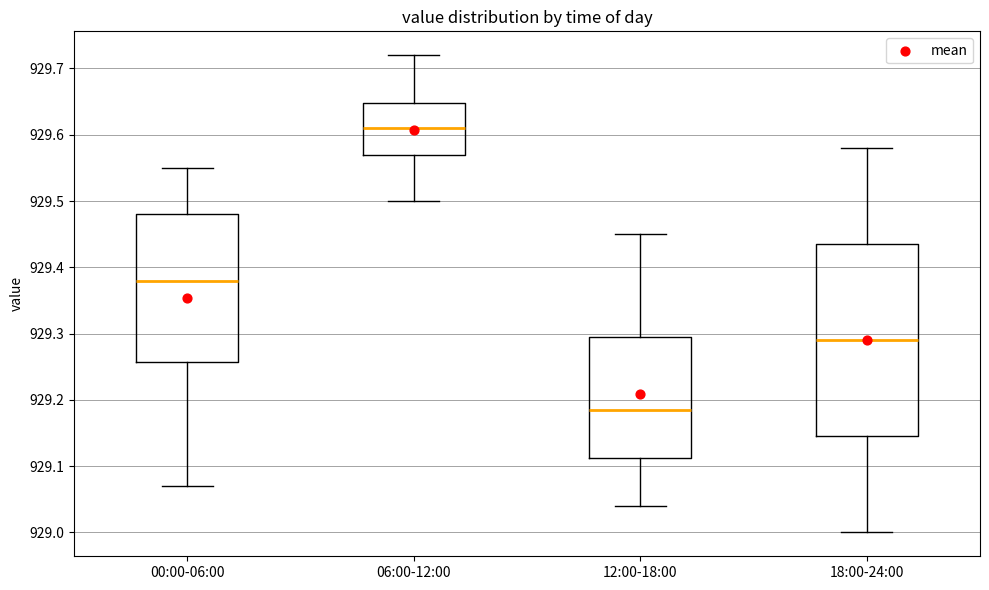

Reading left to right, read every box against the y-axis: the position of its median line, the range the box covers, and the ends of its whiskers. The values are not printed on the chart, so give them approximately, as read against the axis.

00:00-06:00: median 929.38, box 929.26 to 929.48, whiskers 929.07 to 929.55
06:00-12:00: median 929.61, box 929.57 to 929.65, whiskers 929.50 to 929.72
12:00-18:00: median 929.19, box 929.11 to 929.30, whiskers 929.04 to 929.45
18:00-24:00: median 929.29, box 929.15 to 929.44, whiskers 929.00 to 929.58